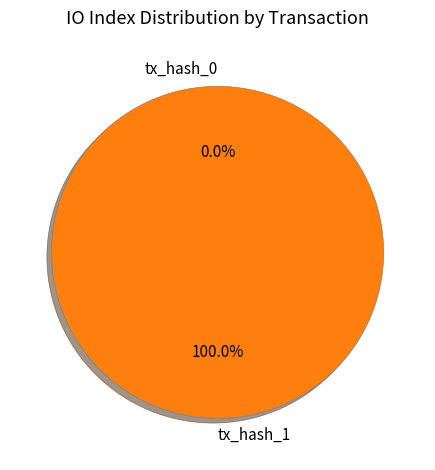

How many slices are in this pie chart?

2